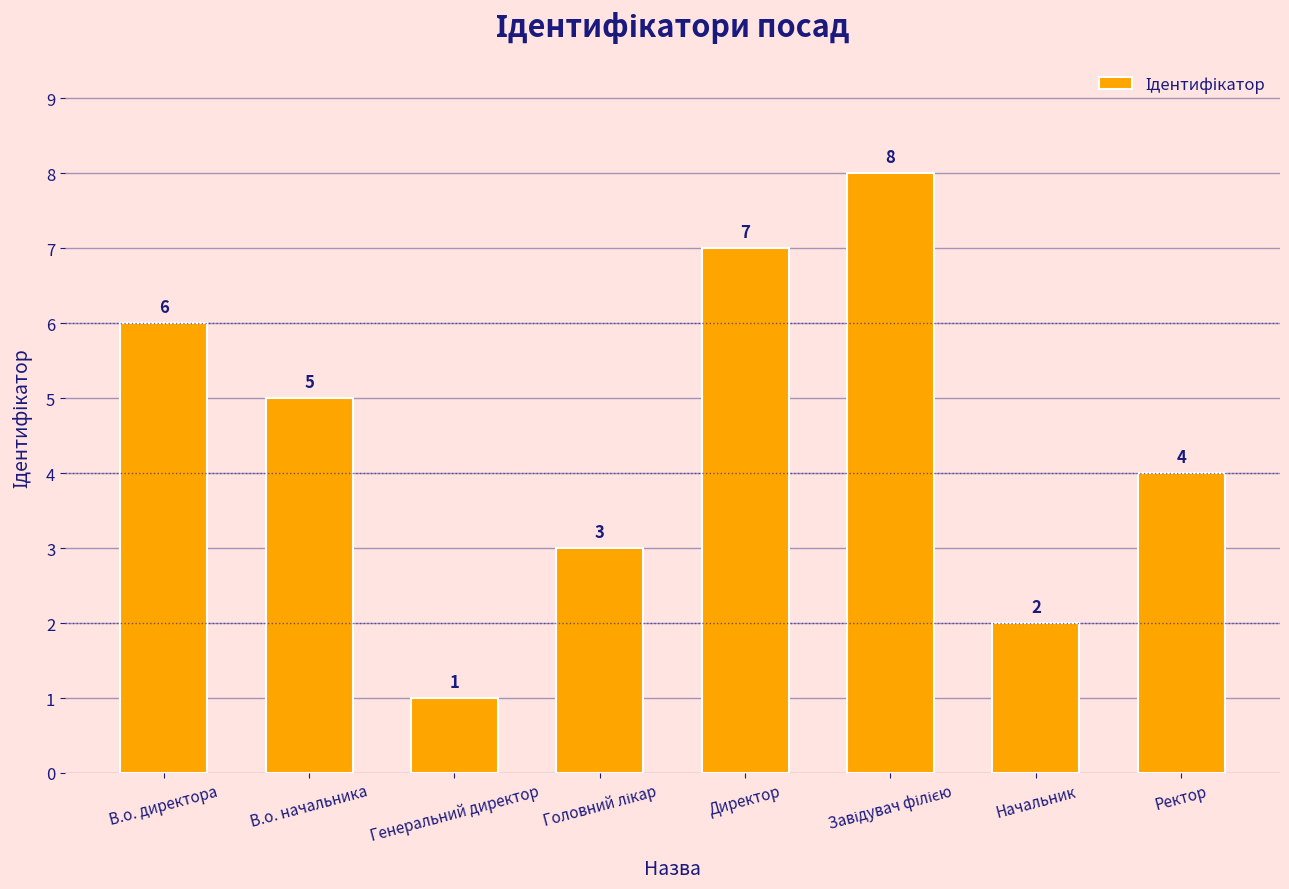

What is the label of the 7th bar from the right?

В.о. начальника